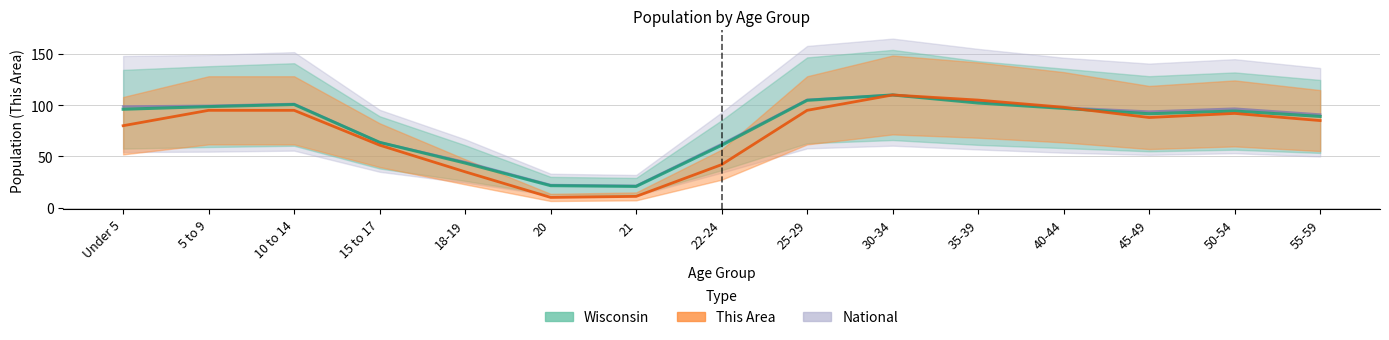

What is the label of the 12th point from the right?

15 to 17